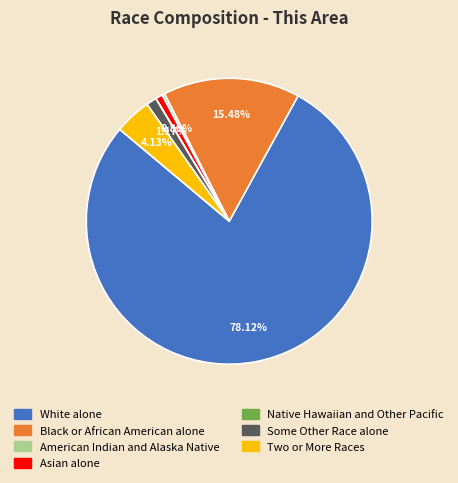

Between White alone and Black or African American alone, which is larger?

White alone